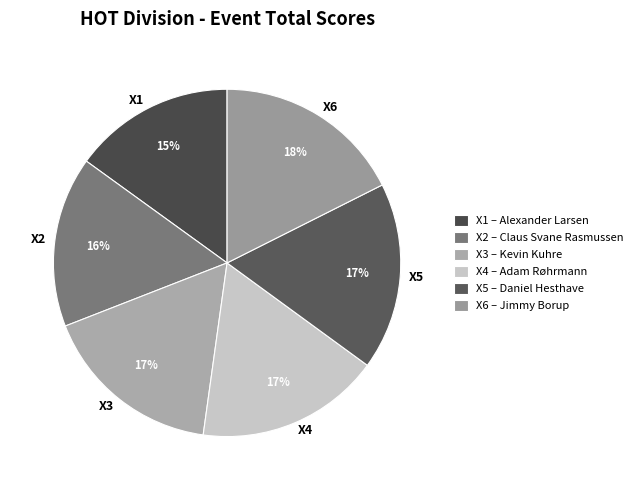

Is it true that X3 is 6% of the pie?

False